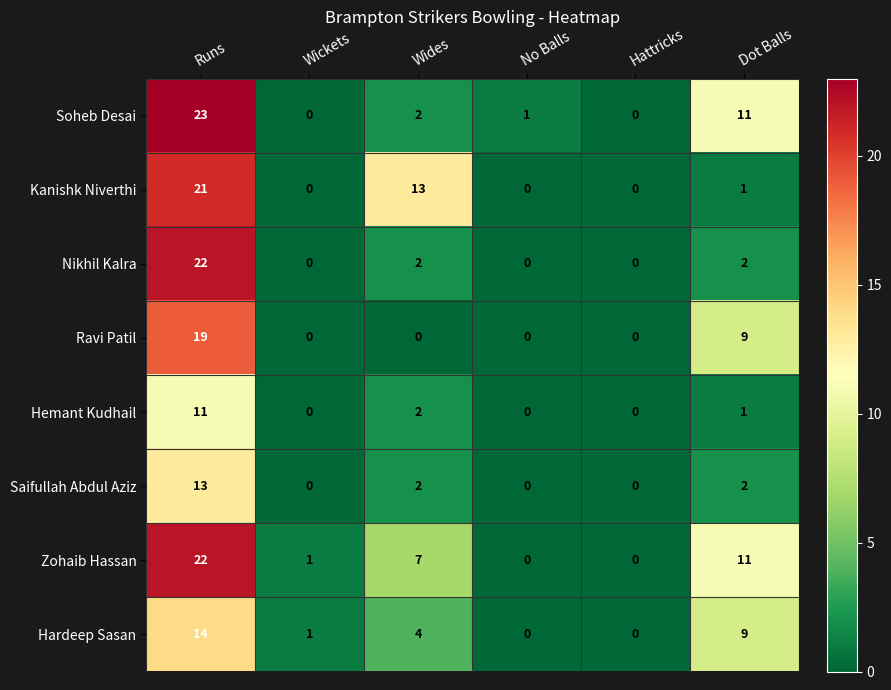

How many series are shown in this chart?

8